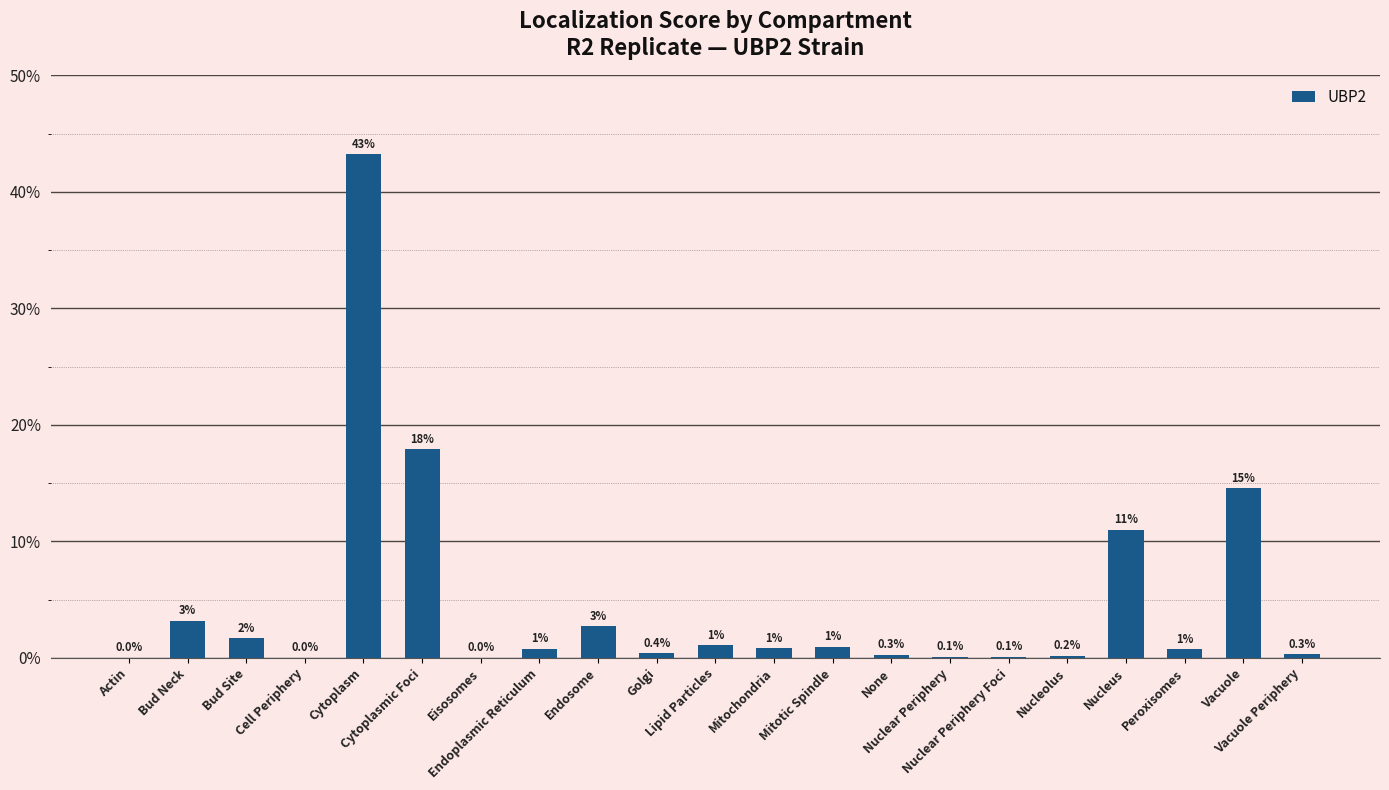

What is the label of the 15th bar from the right?

Eisosomes